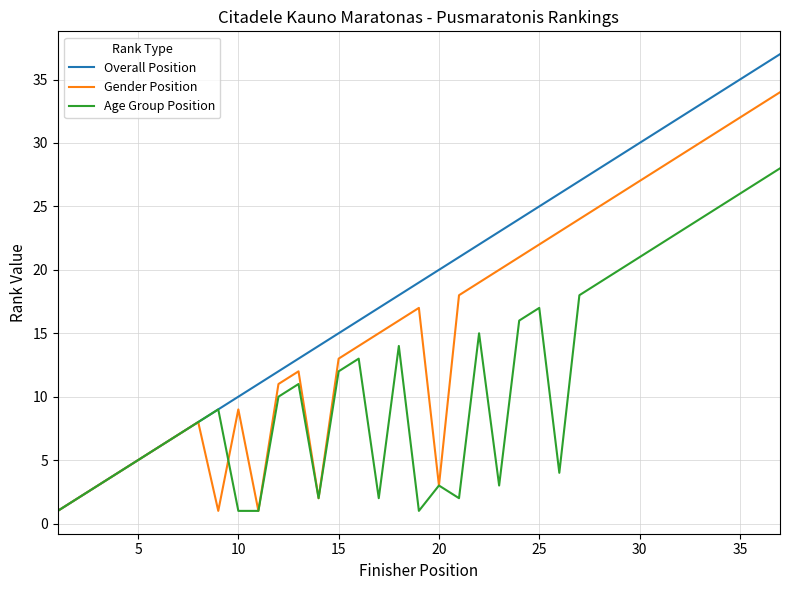

What is the difference between the maximum and second lowest values in the Overall Position series?

35